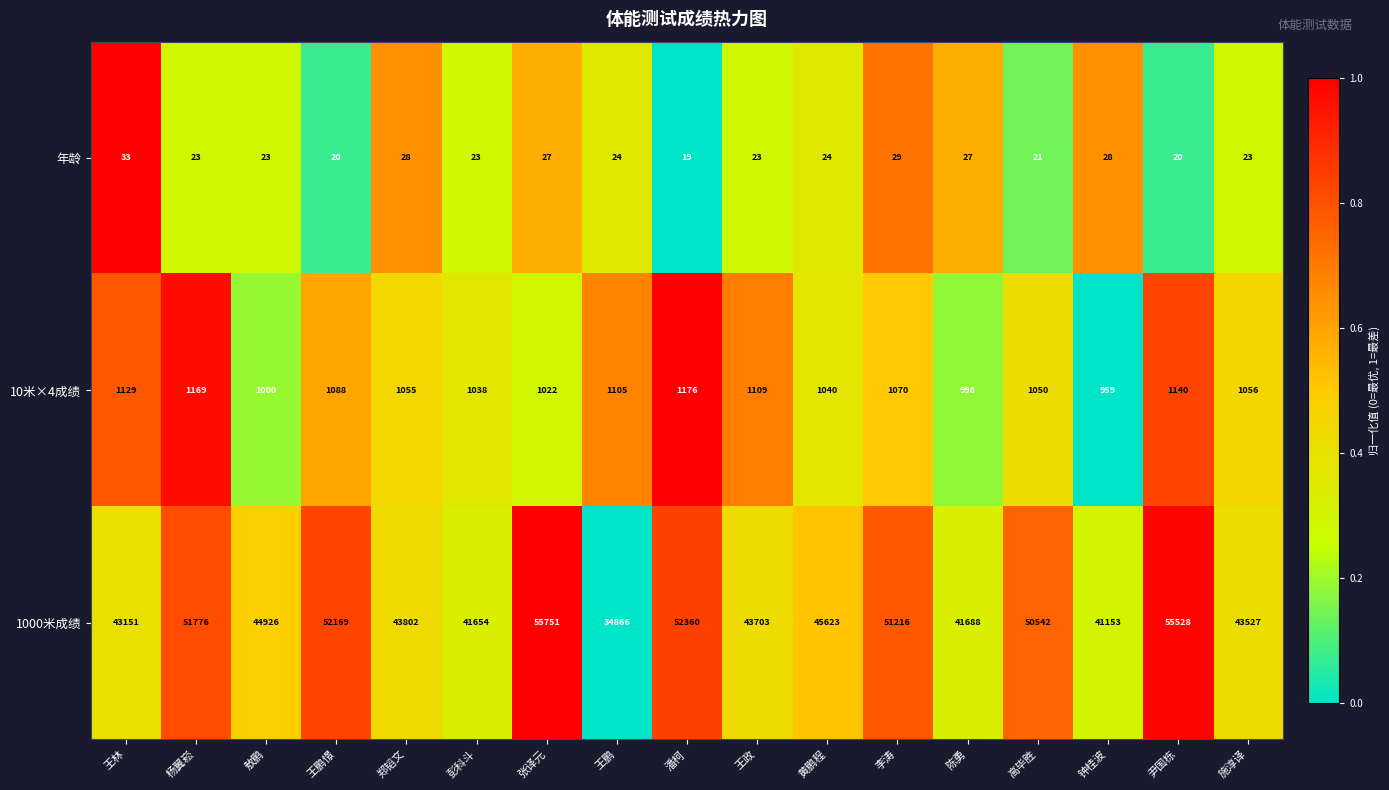

Which series has the widest spread of values?

1000米成绩